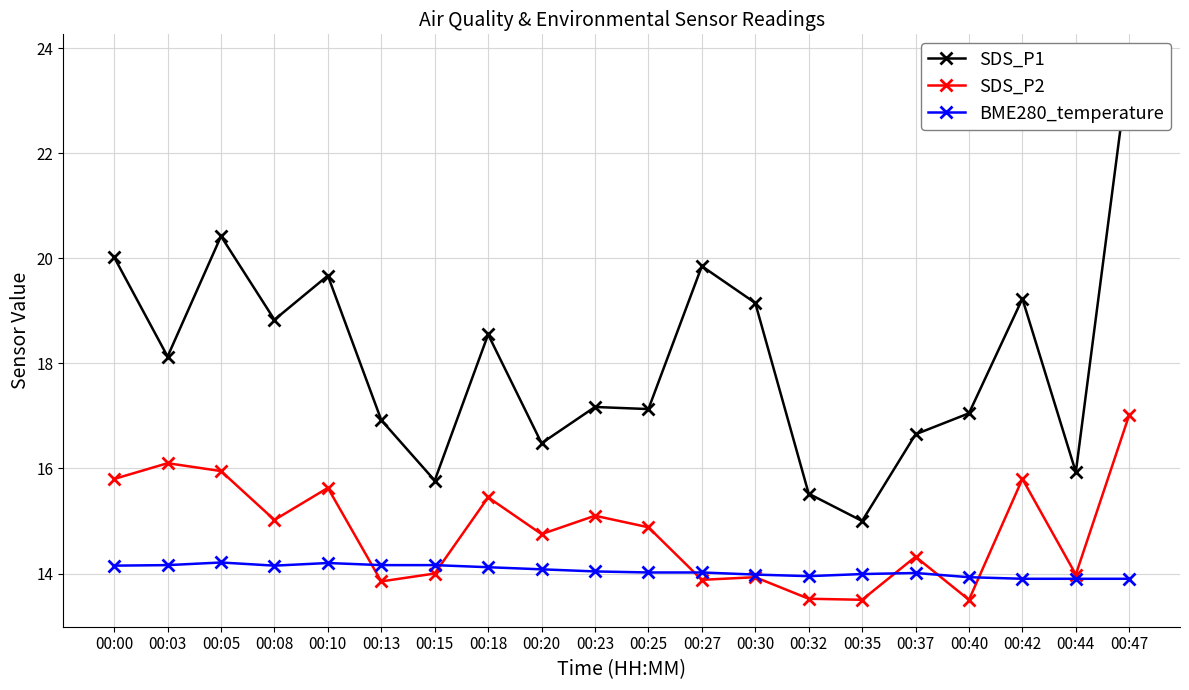

The value of SDS_P1 at 00:15 is 15.8. True or false?

True